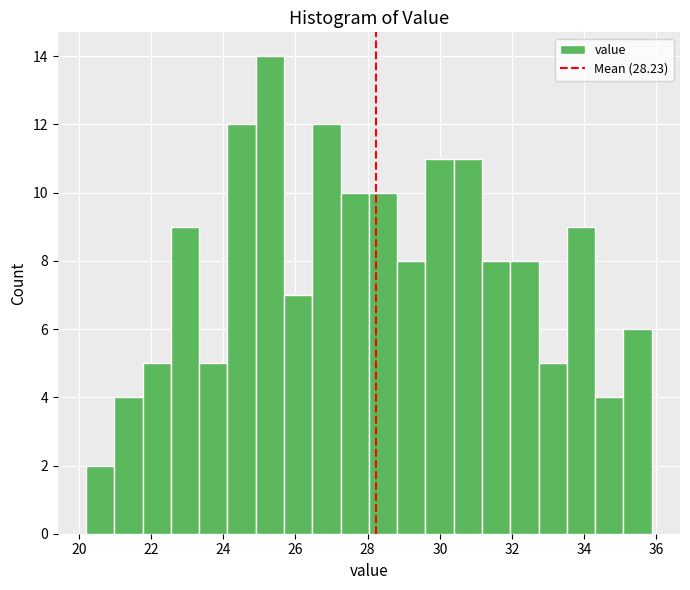

Around what value on the x-axis is the tallest bar? Give the approximate position of its centre, as read against the axis.

25.2